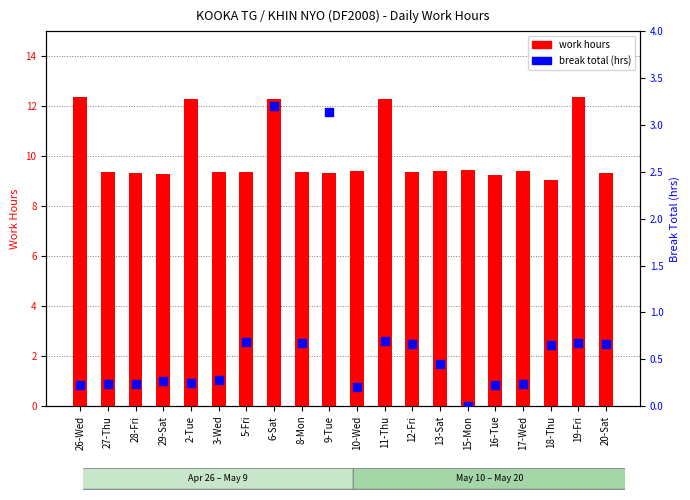

Which series contains the lowest Y value?

break total (hrs)